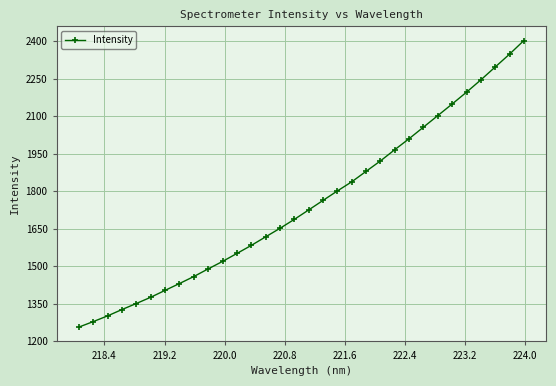

Does the chart have visible grid lines?

Yes